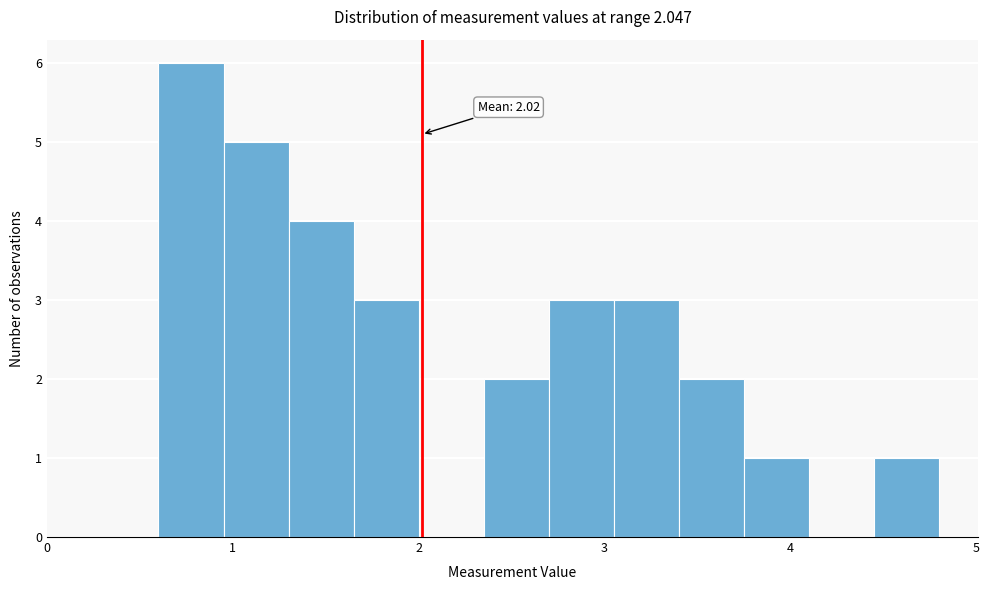

Read against the x-axis, roughly where is the centre of the tallest bar?

0.8